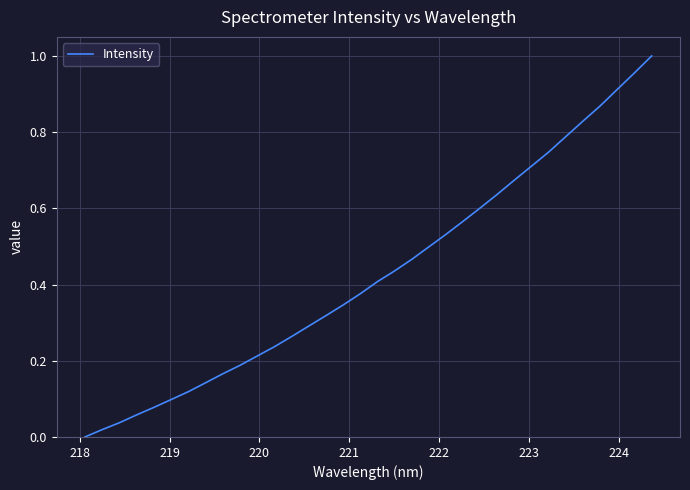

How many lines are shown in the chart?

1